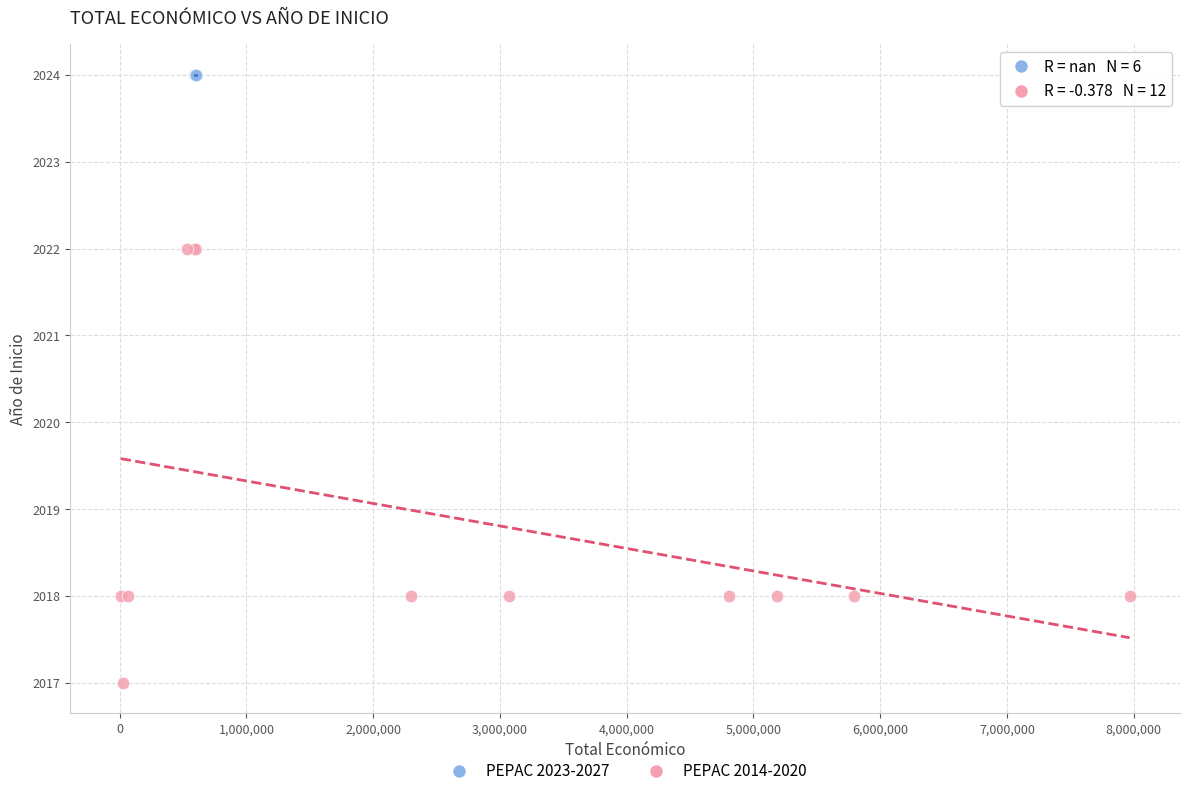

Which series contains the lowest Y value?

PEPAC 2014-2020